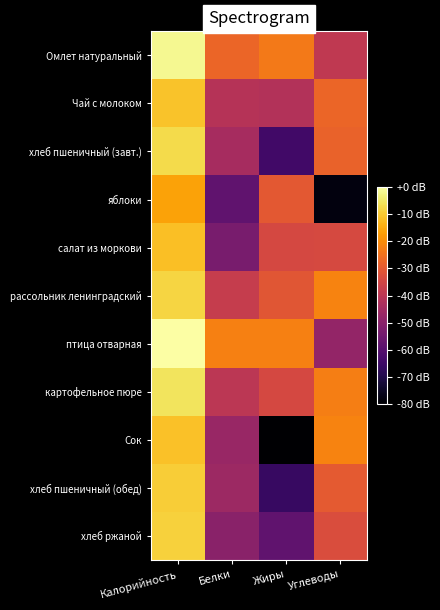

Which series changed the most between Белки and Жиры?

Сок